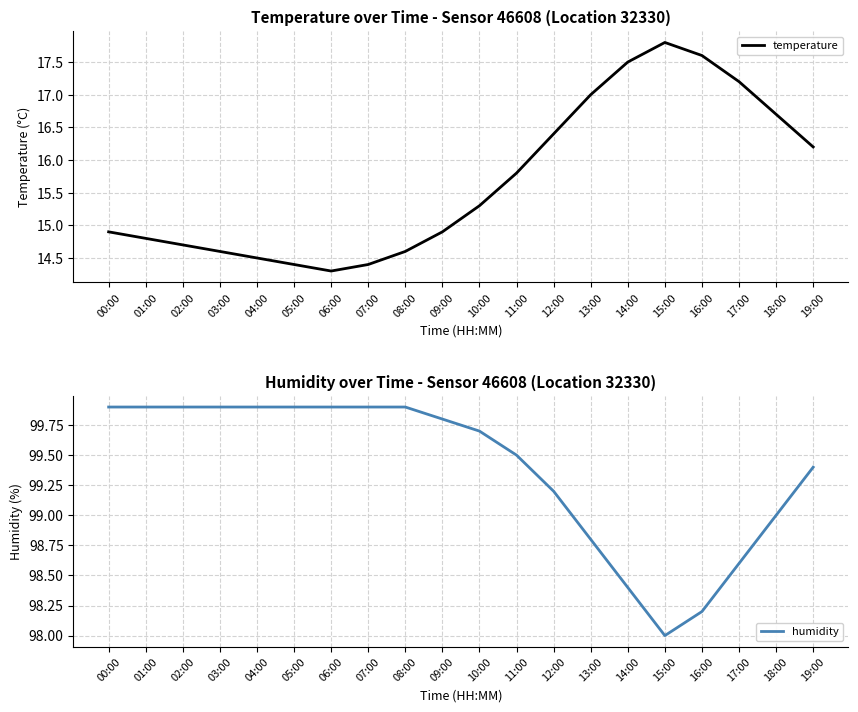

Where does the temperature series first go above 15?

10:00